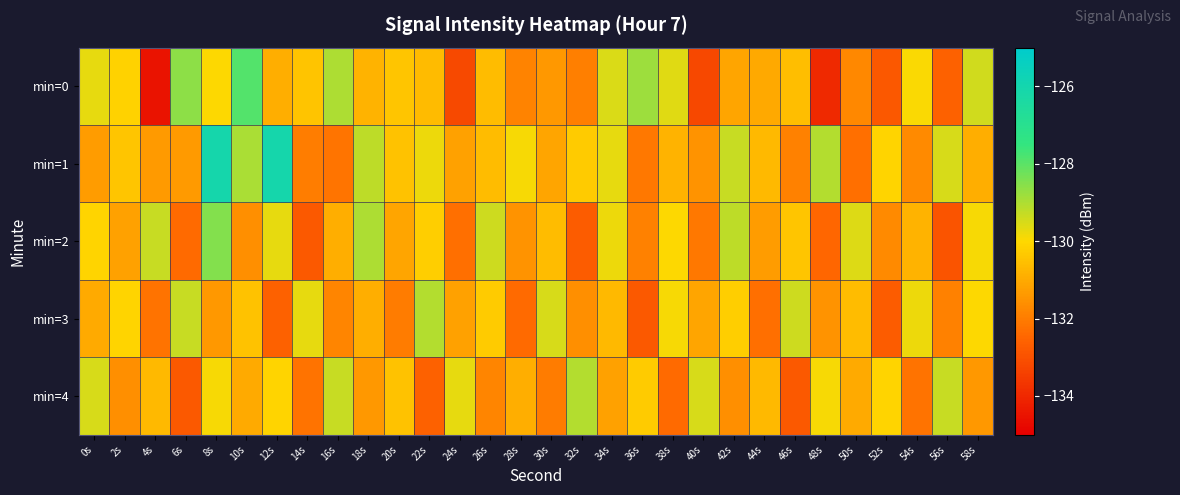

What is the spread (max minus min) of values at 44s?

1.6